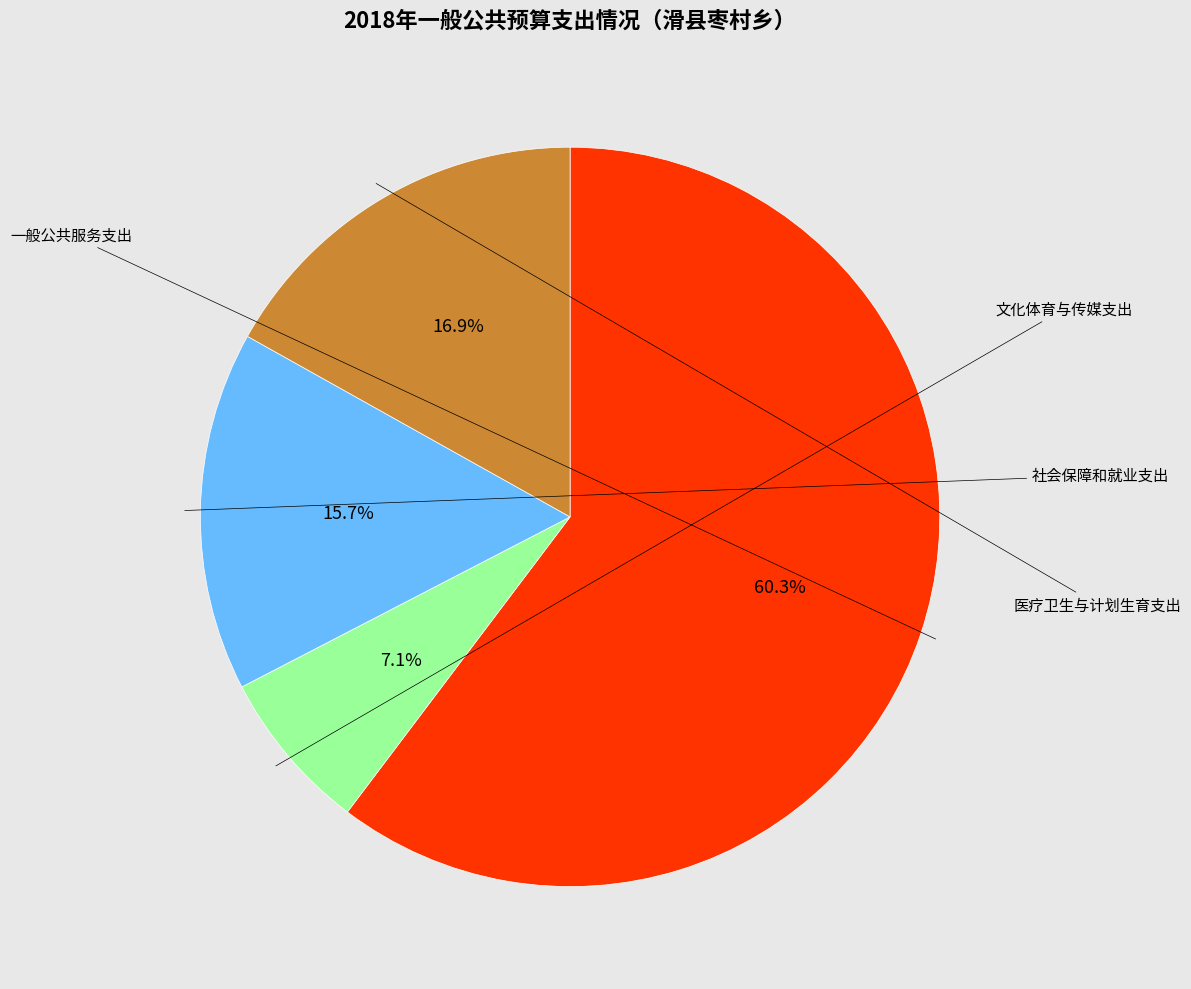

Is there any slice that represents more than half of the pie?

Yes